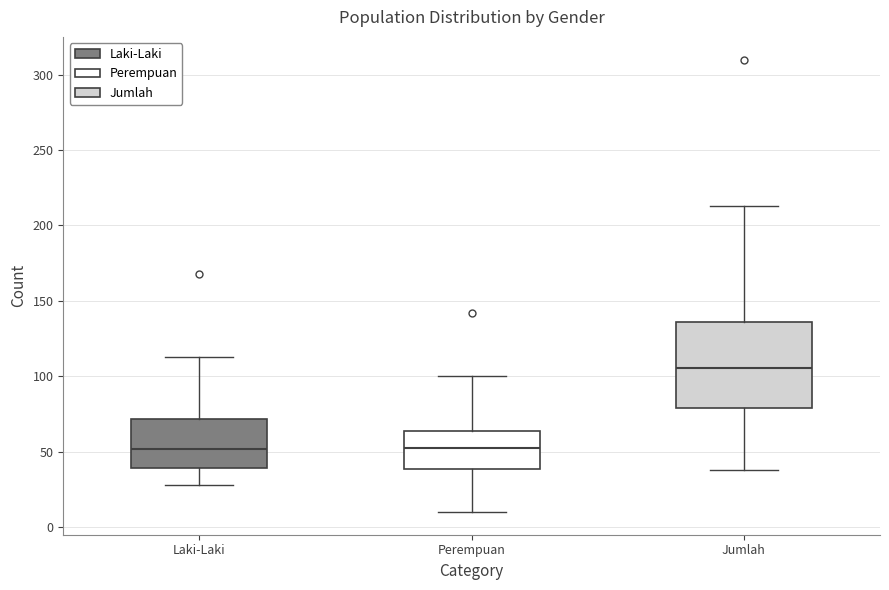

Reading left to right, transcribe this box plot: for each box, give where its median line is, the range the box spans, and where its two whiskers end, as read against the y-axis. The values are not printed on the chart, so give them approximately, as read against the axis.

Laki-Laki: median 50, box 40 to 70, whiskers 30 to 115
Perempuan: median 55, box 40 to 65, whiskers 10 to 100
Jumlah: median 105, box 80 to 135, whiskers 40 to 215